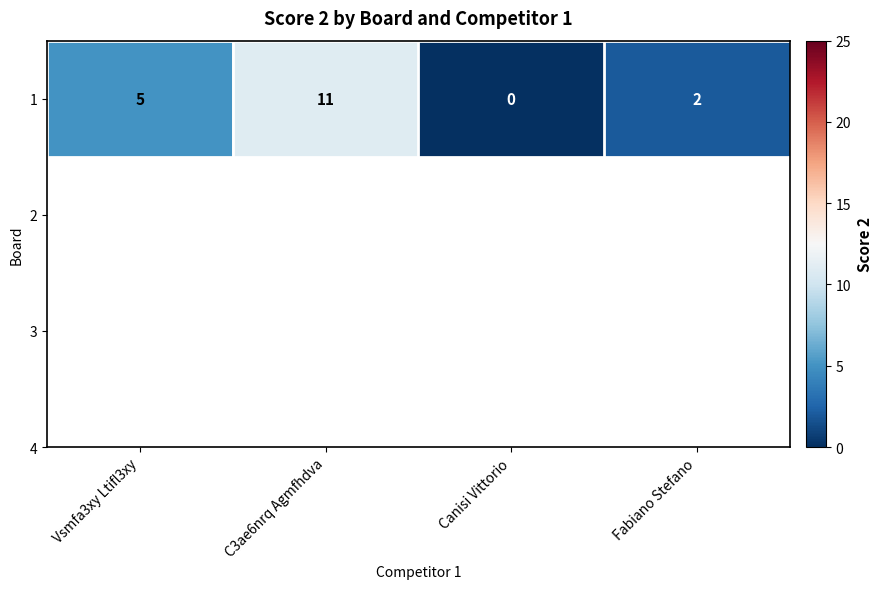

Reading left to right, what are all the values shown in this chart?

Vsmfa3xy Ltifl3xy=5	C3ae6nrq Agmfhdva=11	Canisi Vittorio=0	Fabiano Stefano=2